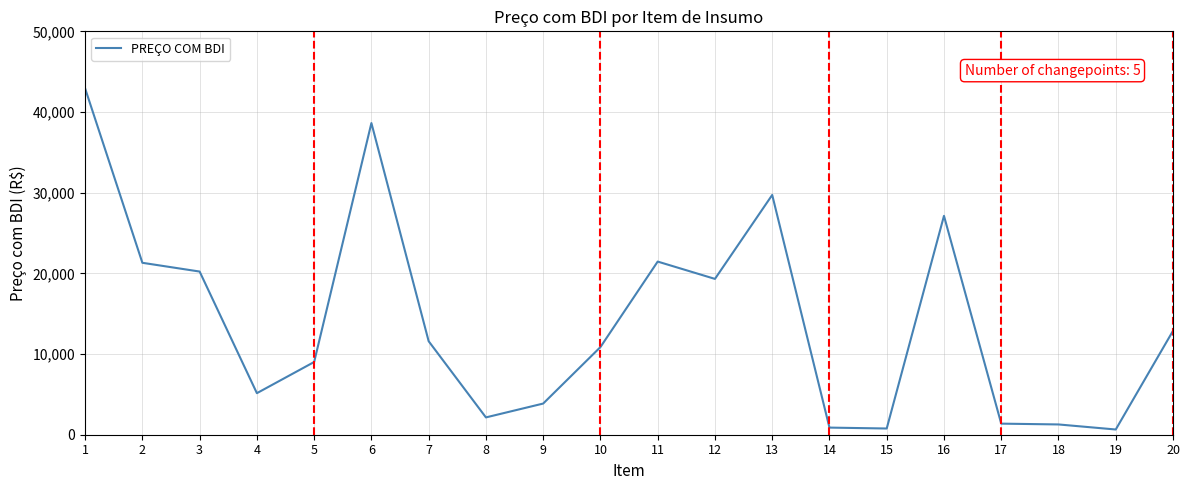

Does the chart display data point markers on the line(s)?

No